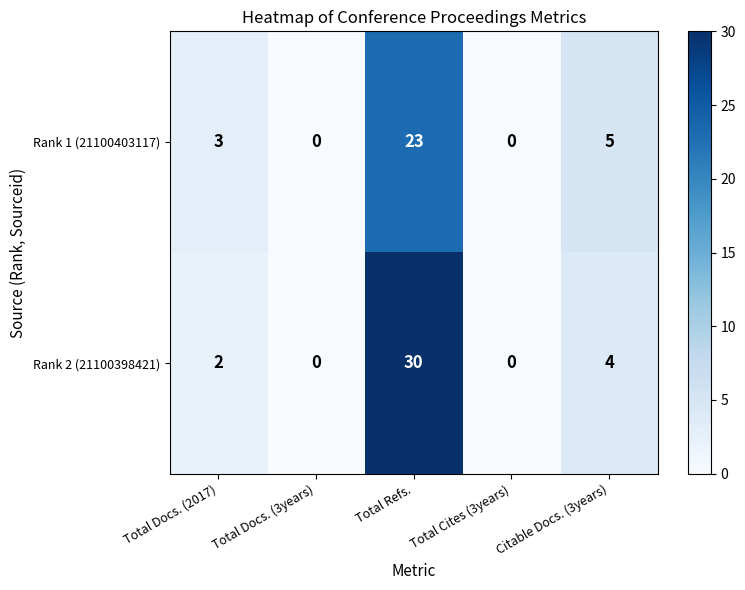

The value of Rank 2 (21100398421) at Total Cites (3years) is 0. True or false?

True